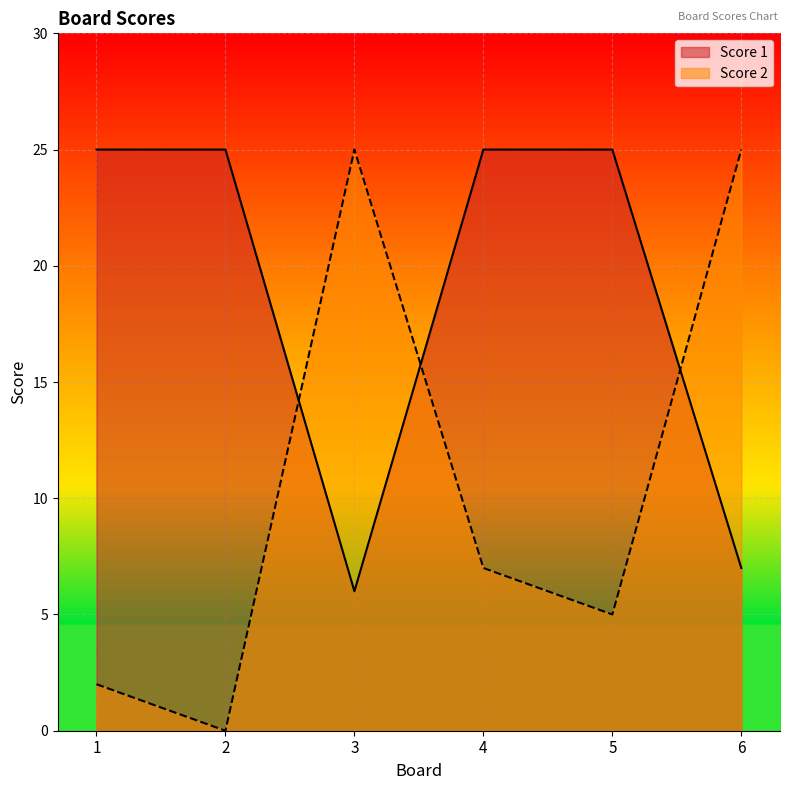

What is the spread (max minus min) of values at 6?

18